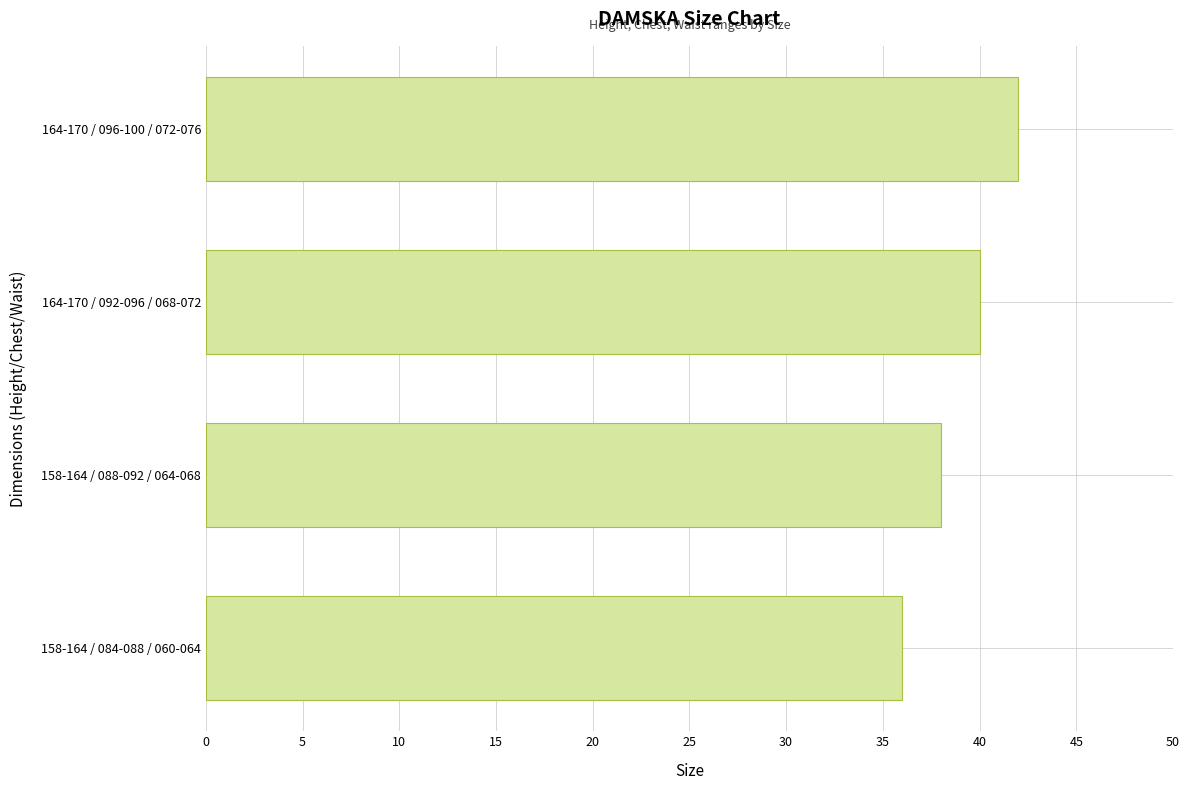

List the labels in order of value, smallest first.

158-164 / 084-088 / 060-064, 158-164 / 088-092 / 064-068, 164-170 / 092-096 / 068-072, 164-170 / 096-100 / 072-076